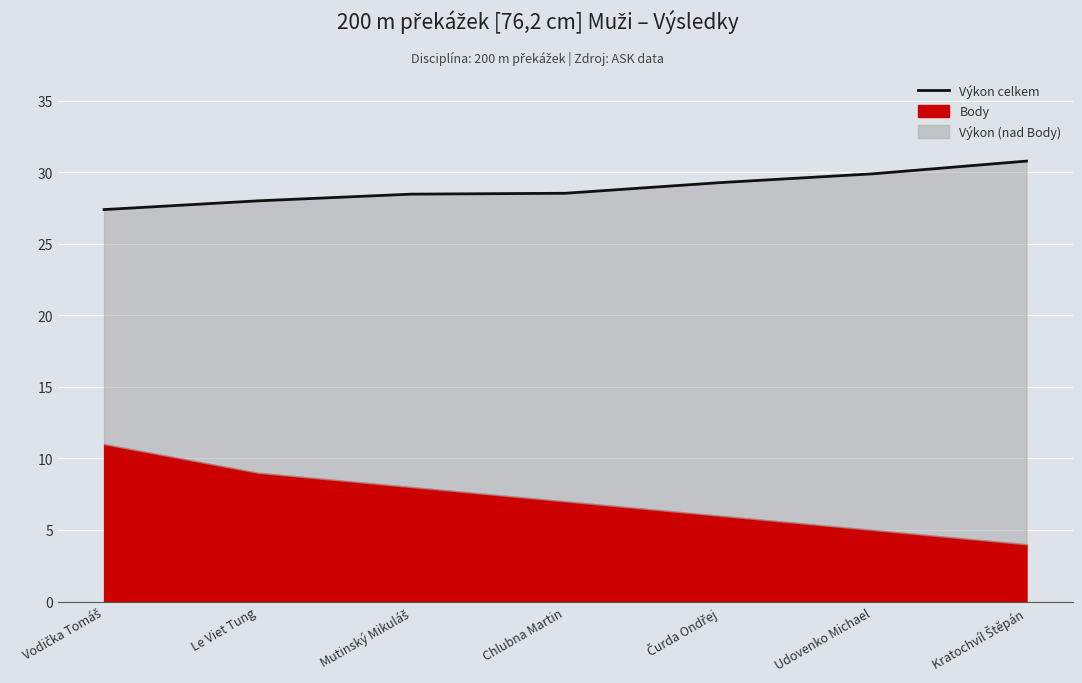

Is it true that the value at Čurda Ondřej is 19.4?

False